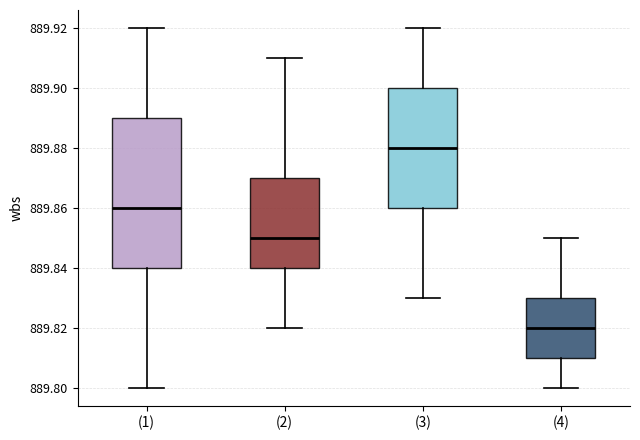

Reading left to right, transcribe this box plot: for each box, give where its median line is, the range the box spans, and where its two whiskers end, as read against the y-axis. The values are not printed on the chart, so give them approximately, as read against the axis.

(1): median 889.86, box 889.84 to 889.89, whiskers 889.80 to 889.92
(2): median 889.85, box 889.84 to 889.87, whiskers 889.82 to 889.91
(3): median 889.88, box 889.86 to 889.90, whiskers 889.83 to 889.92
(4): median 889.82, box 889.81 to 889.83, whiskers 889.80 to 889.85